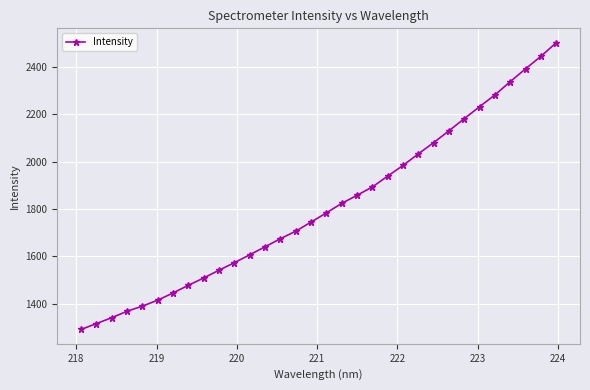

What is the greatest value displayed?

2501.3